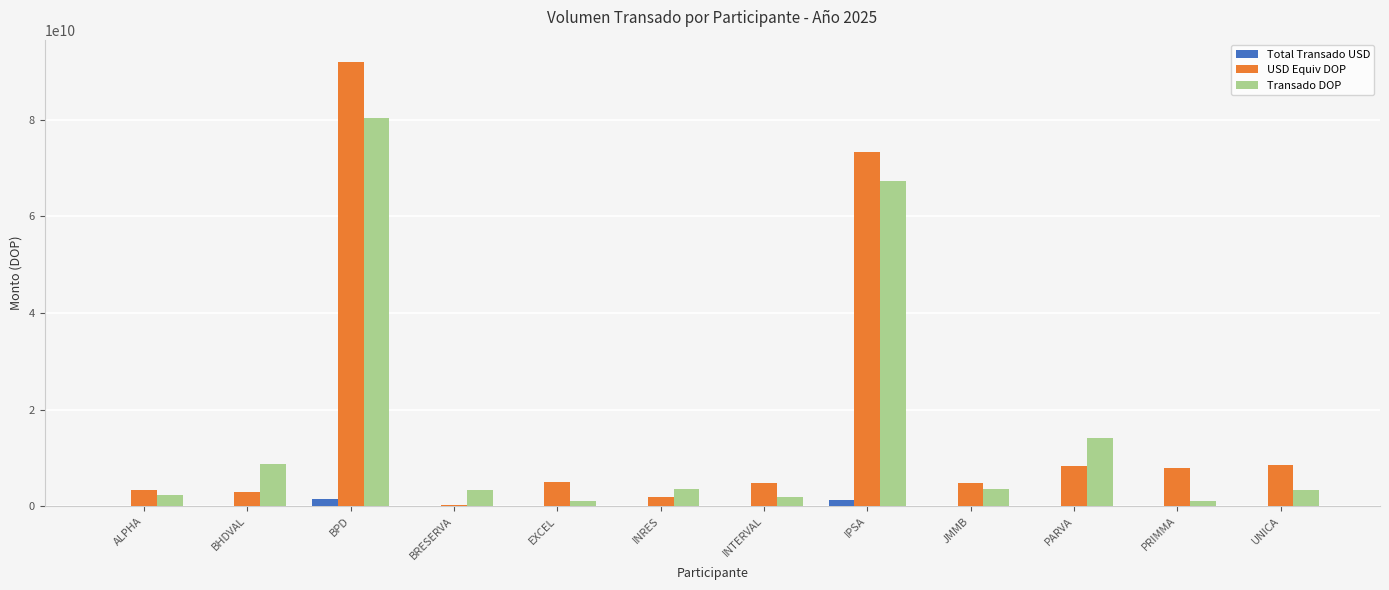

Which label corresponds to the largest value in the chart?

BPD